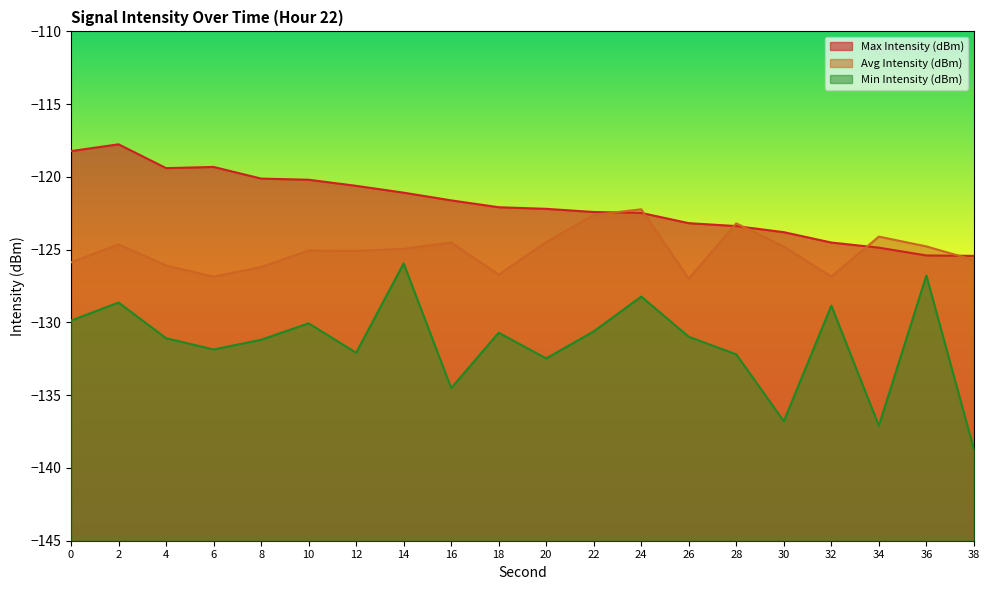

What is the greatest value displayed?

-117.8